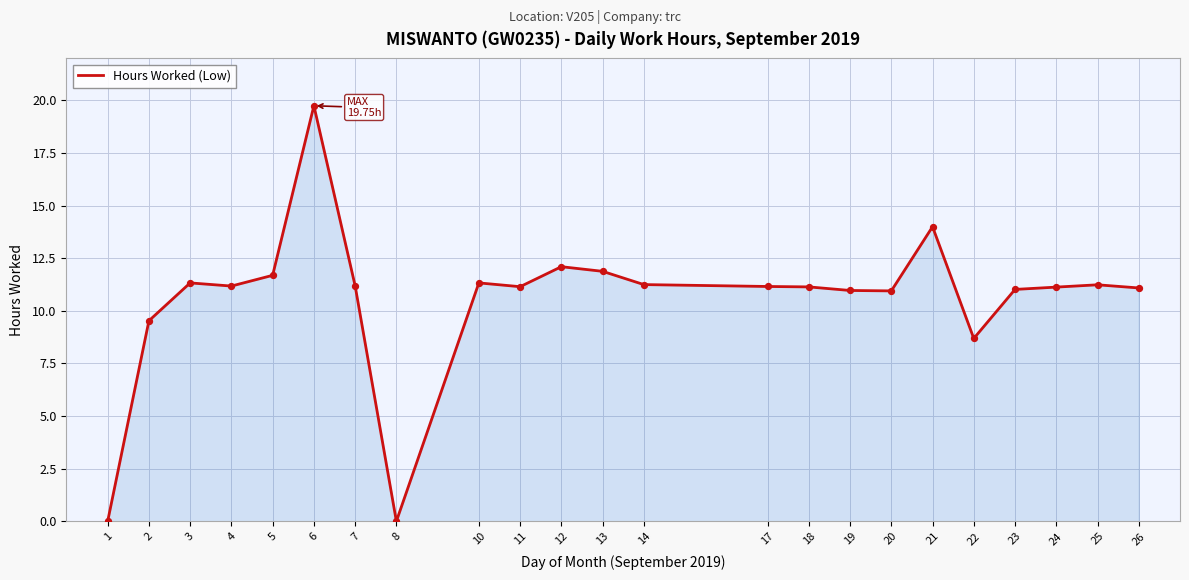

Between 25 and 6, which is larger?

6